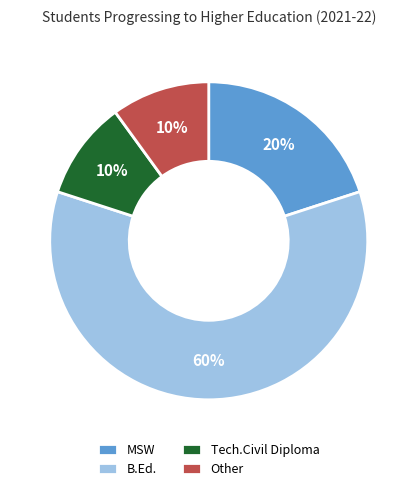

How many slices are in this pie chart?

4